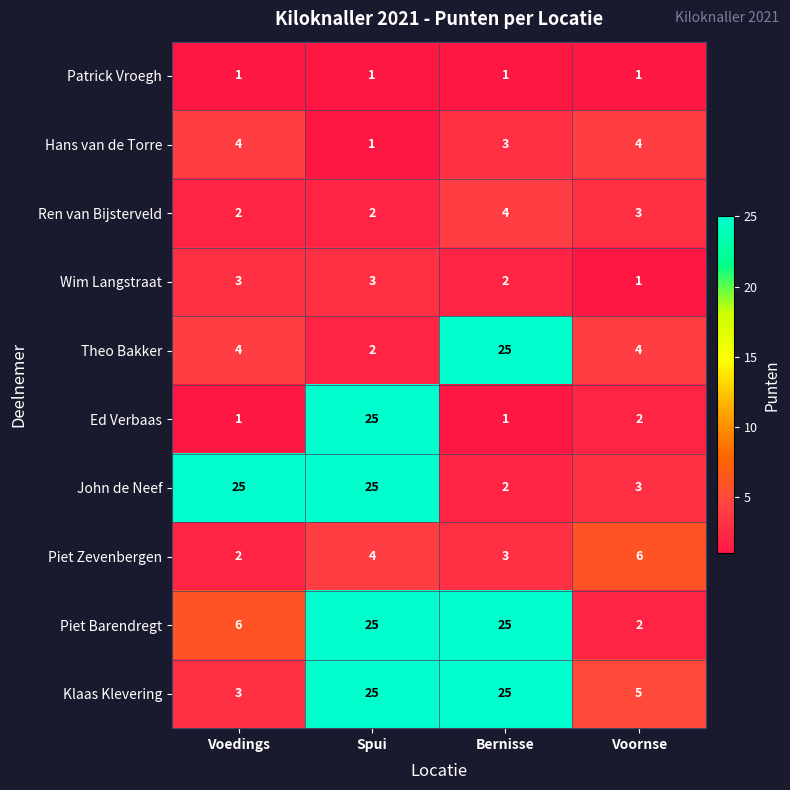

What is the difference between the maximum and minimum values in the Theo Bakker series?

23